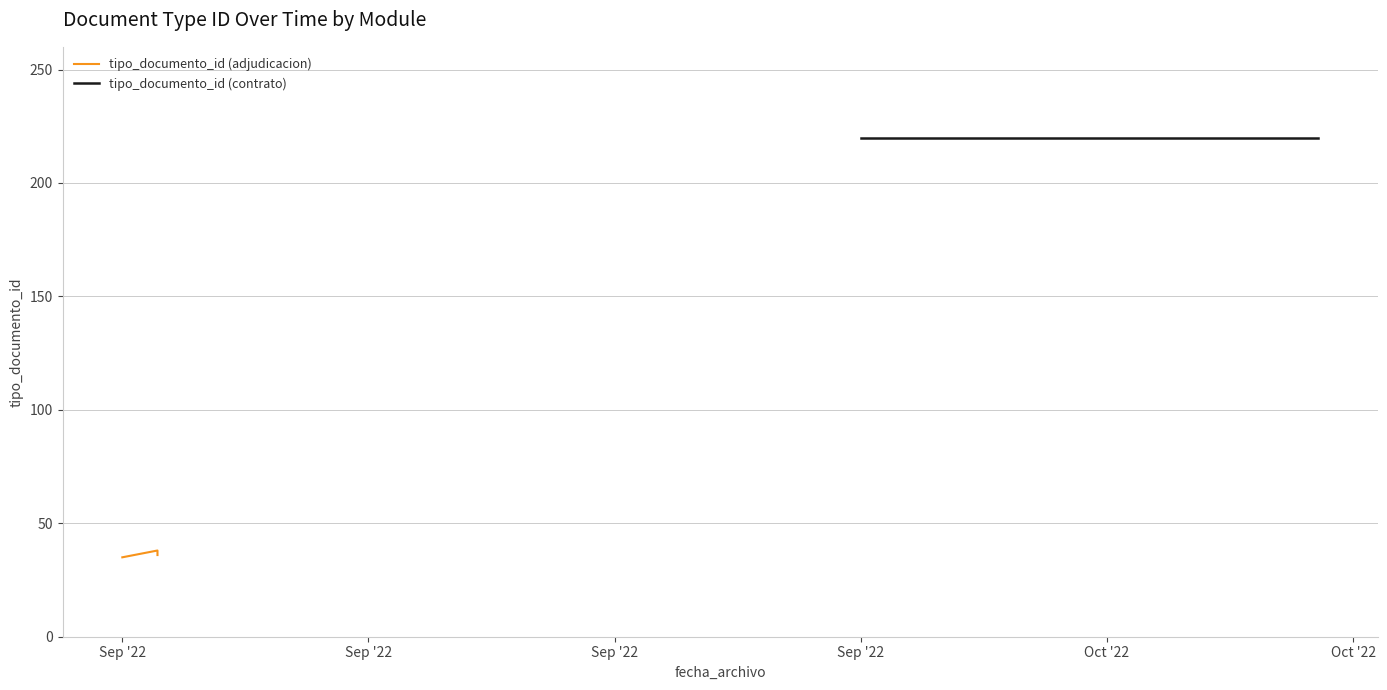

What is the sum of all values?

217